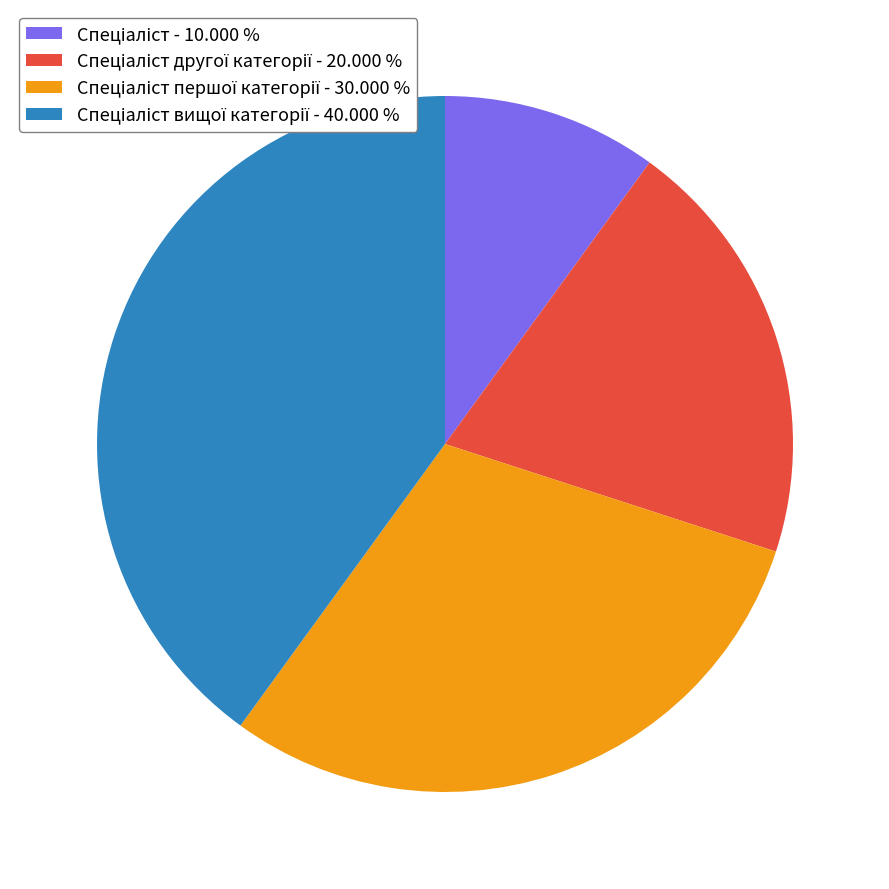

Does any single category account for the majority?

No